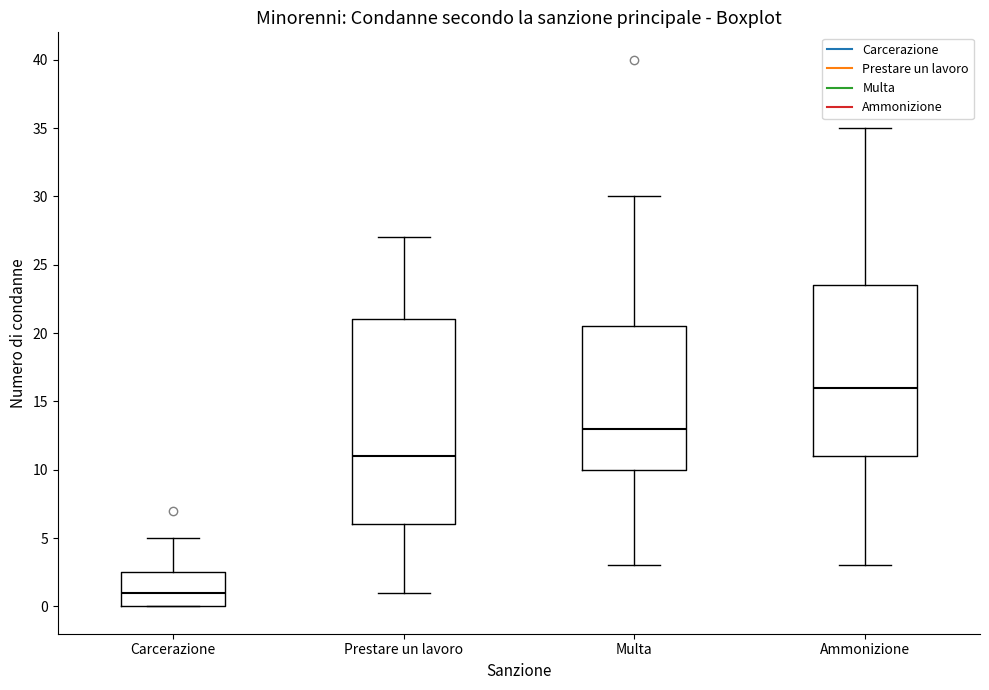

Where does the lower whisker of the box for Prestare un lavoro end on the y-axis? The values are not printed on the chart, so give them approximately, as read against the axis.

1.0